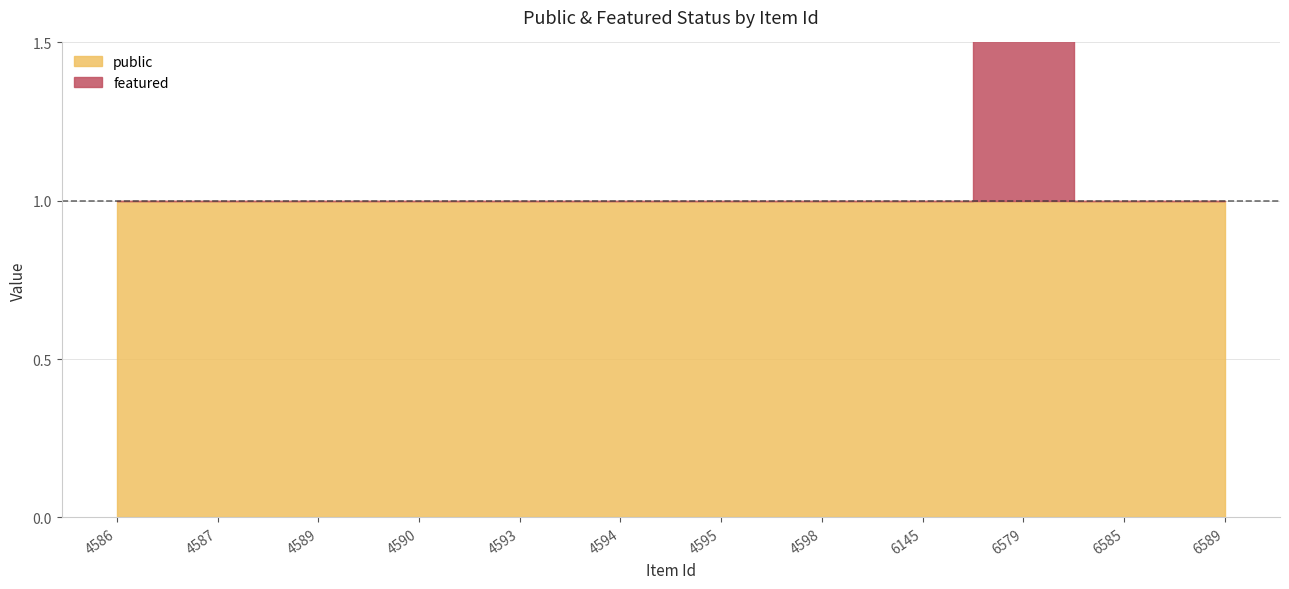

At which label is featured closest to 0?

4586